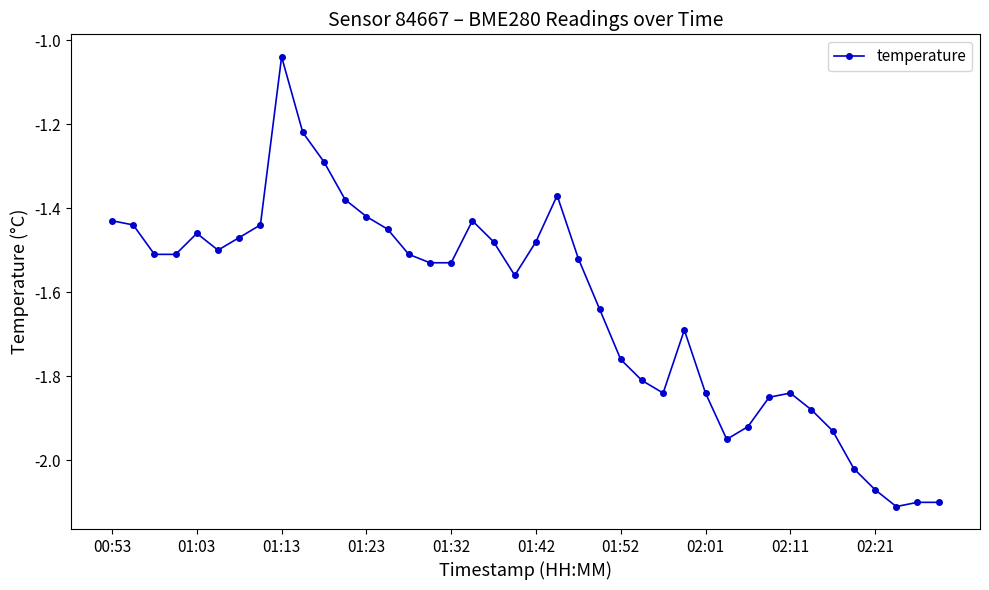

True or false: there are more than 2 points higher than both neighbors.

True